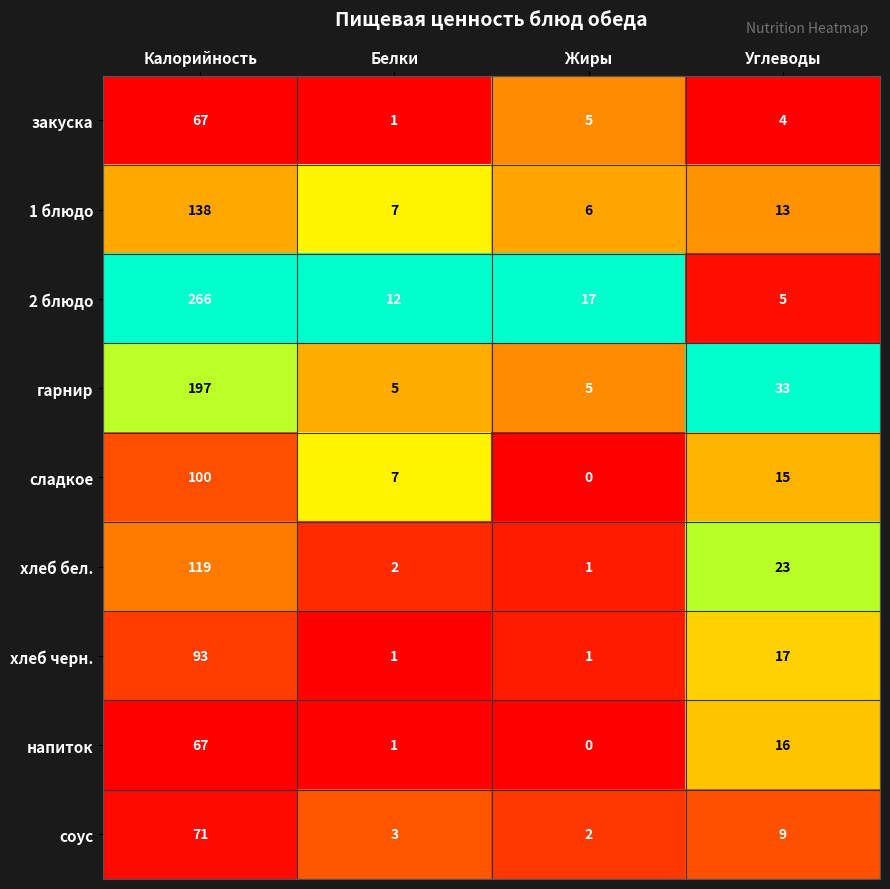

Between Калорийность and Жиры, which series saw the biggest shift?

2 блюдо